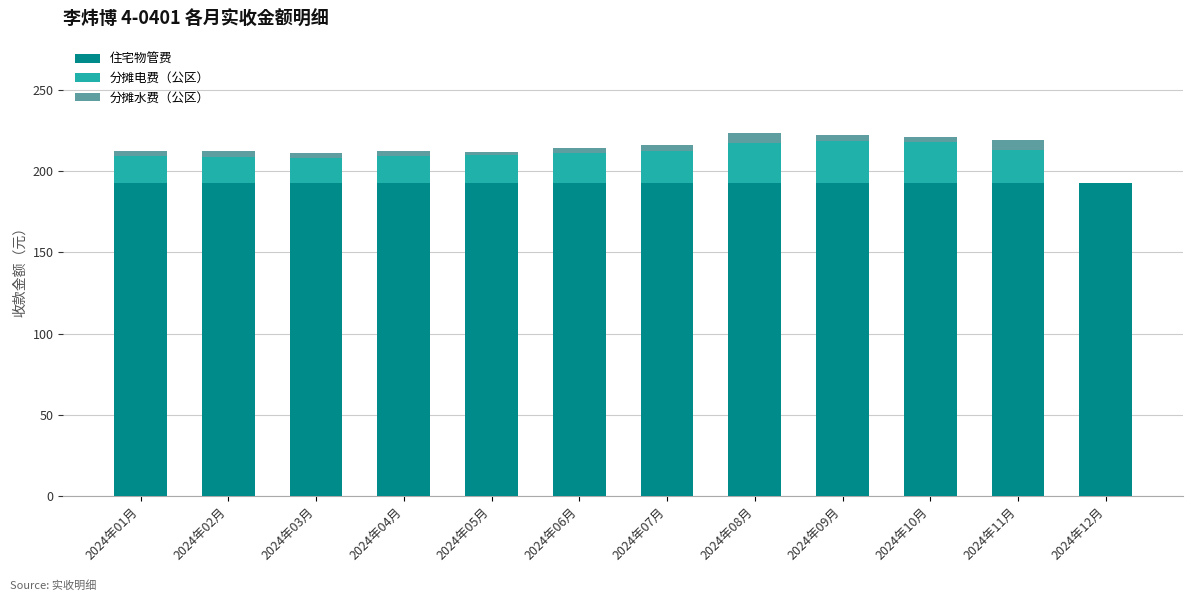

What is the highest value of the 住宅物管费 series?

193.0